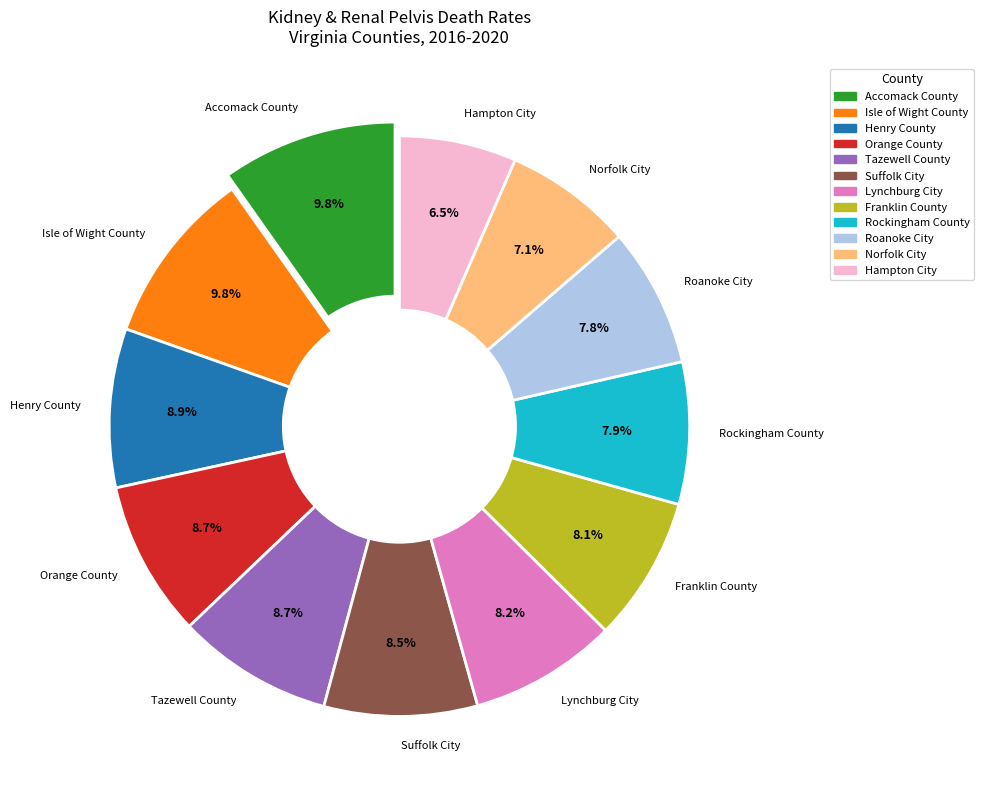

Approximately how many times larger is the value at Isle of Wight County compared to Rockingham County?

1.2